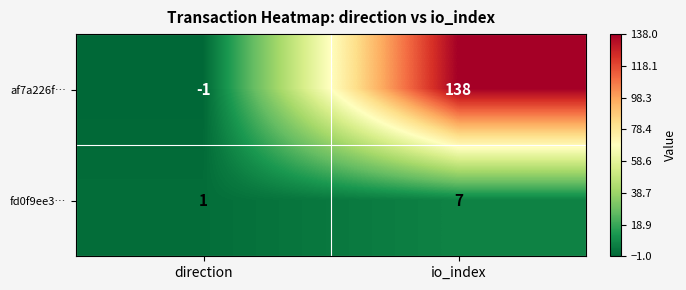

True or false: af7a226f… has a value of 138 at io_index.

True